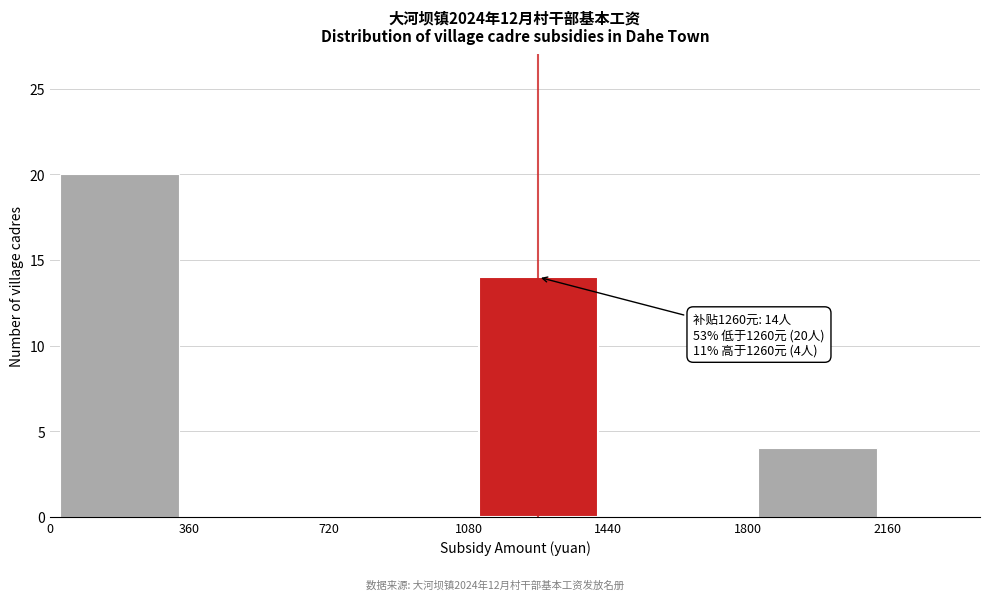

Over which range of the x-axis is the bar tallest?

0 to 360